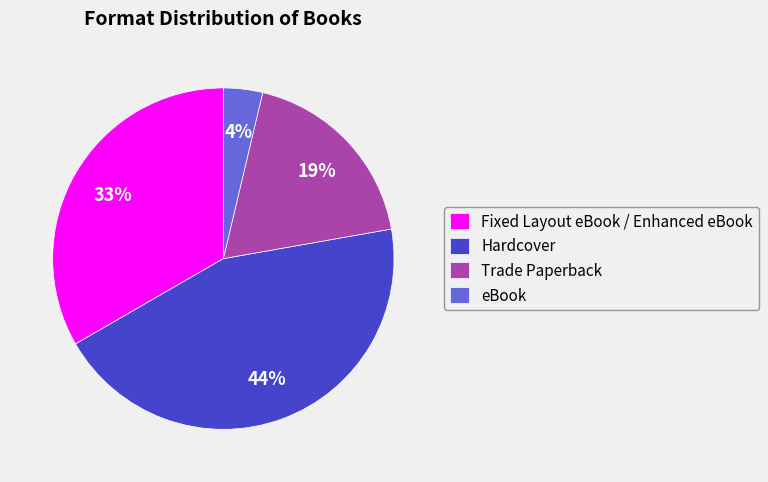

The eBook slice represents 13% of the pie. True or false?

False